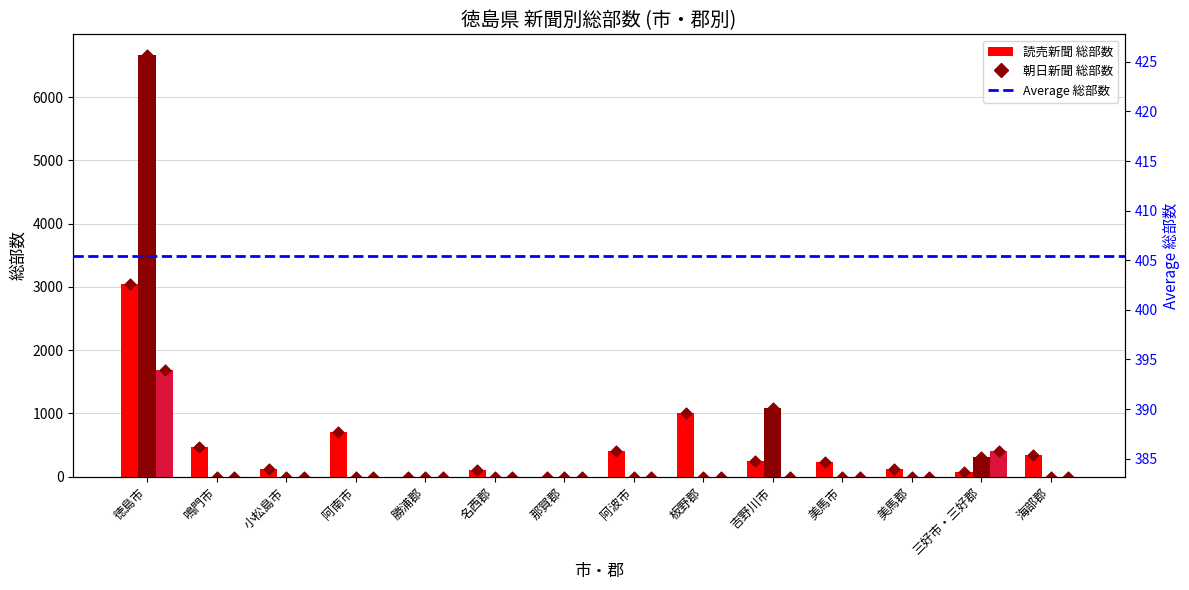

At which category is the sum across all series the highest?

徳島市